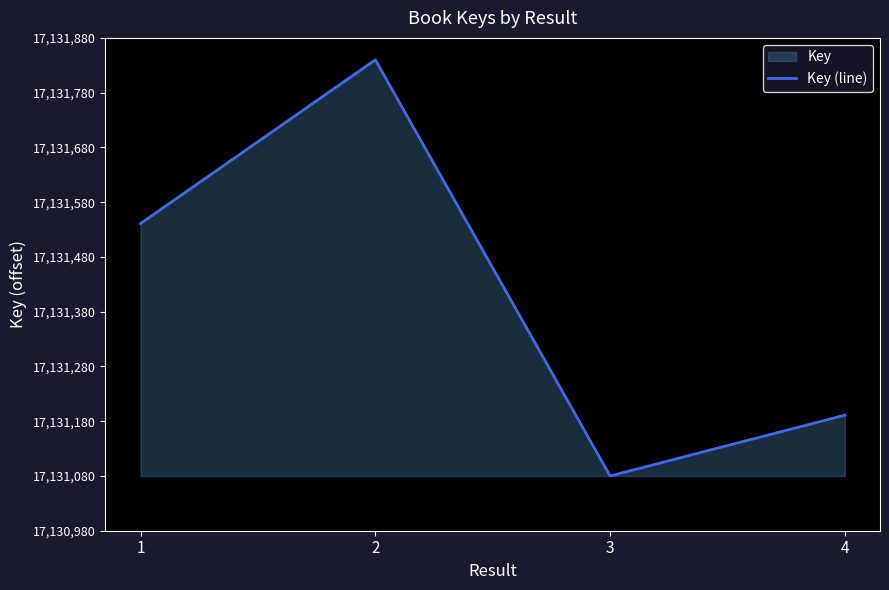

The value at 3 is 0. True or false?

True